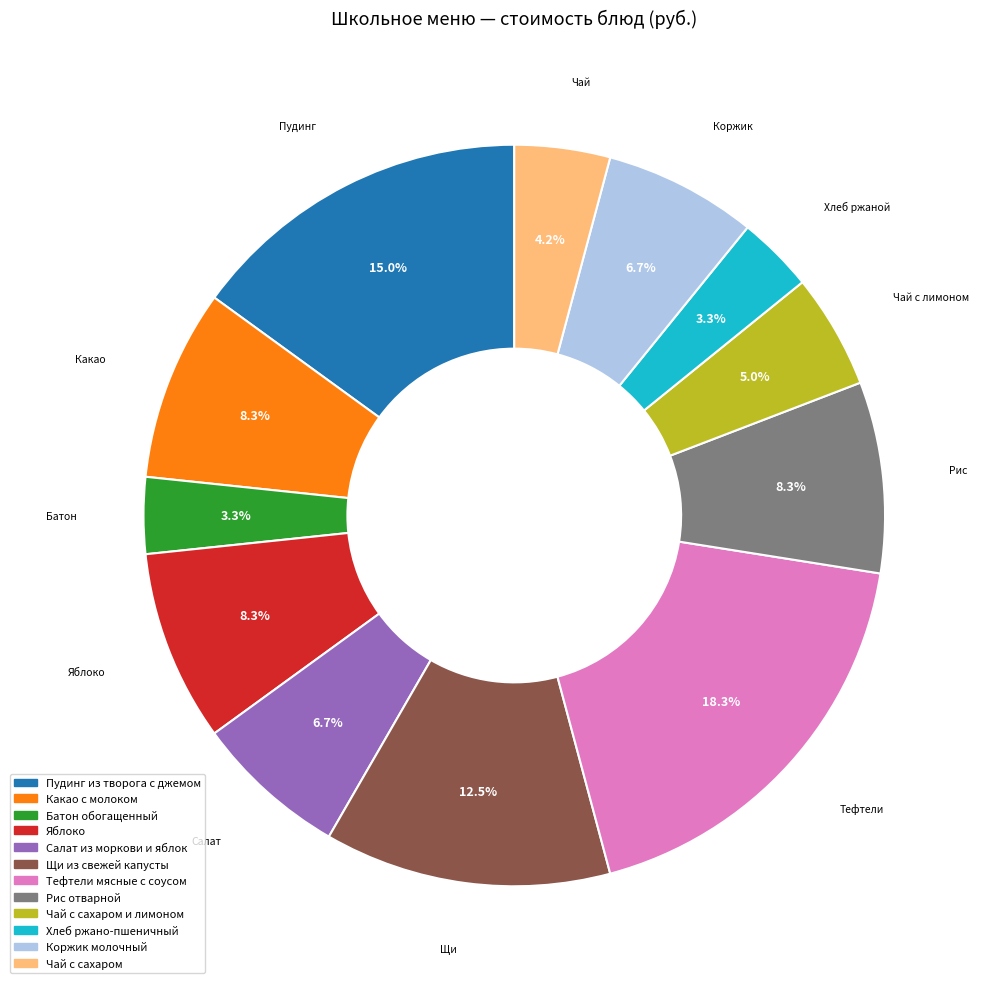

Is there any slice that represents more than half of the pie?

No